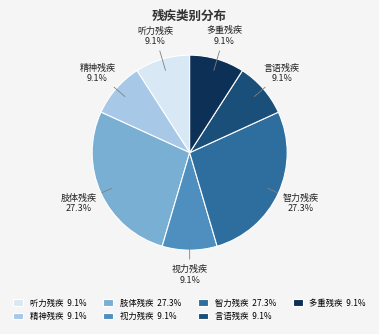

How many slices are in this pie chart?

7